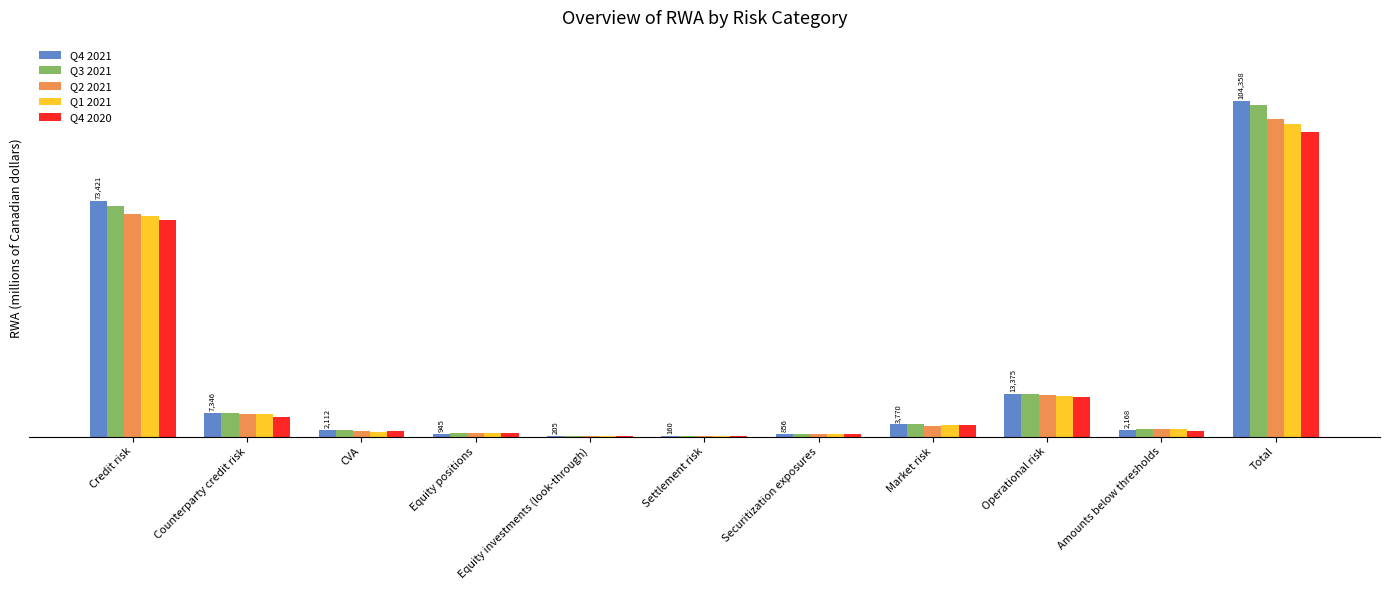

At which label does Q3 2021 first exceed 2455?

Credit risk